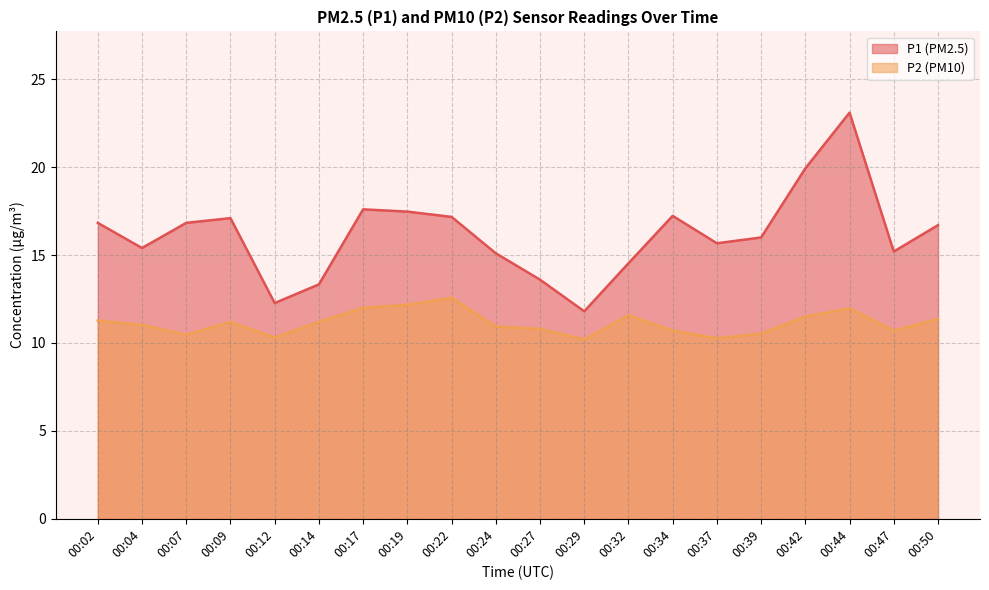

Does the chart have visible grid lines?

Yes